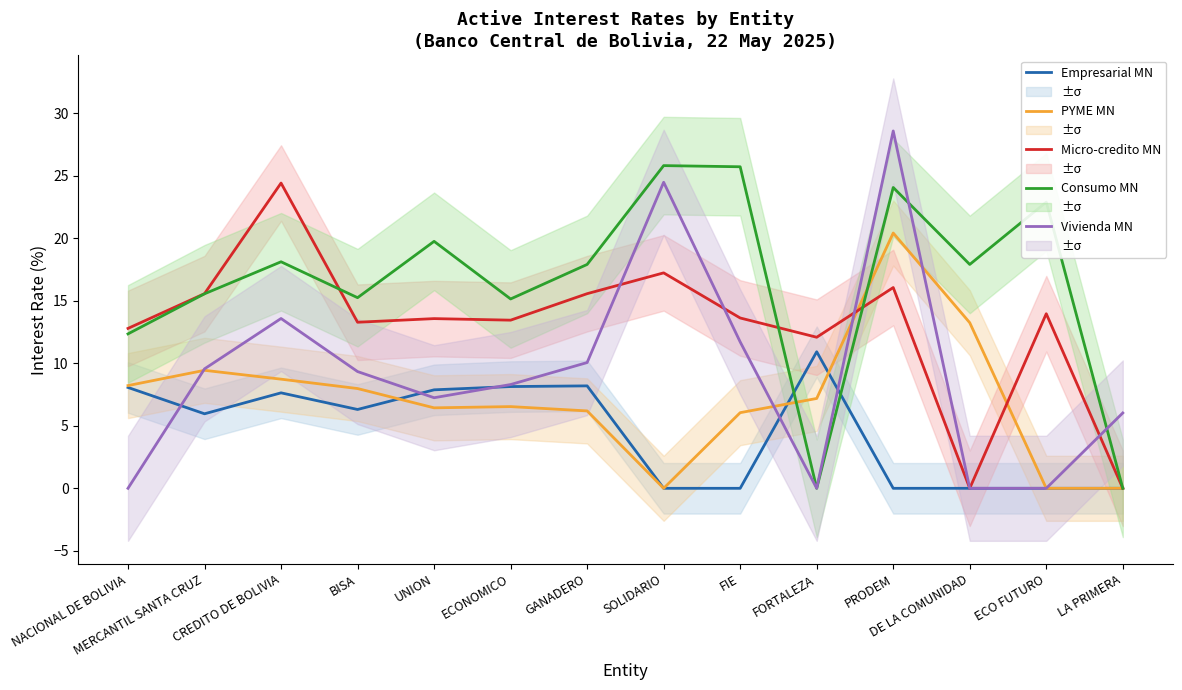

What position from the right is NACIONAL DE BOLIVIA?

14